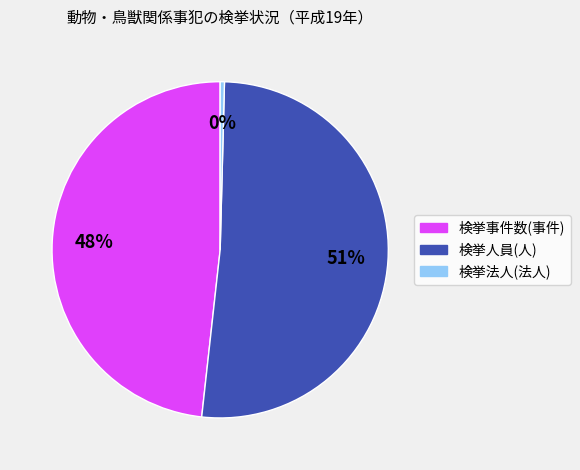

To the nearest percent, what is the difference between the 検挙事件数(事件) and 検挙人員(人) slice percentages?

3%